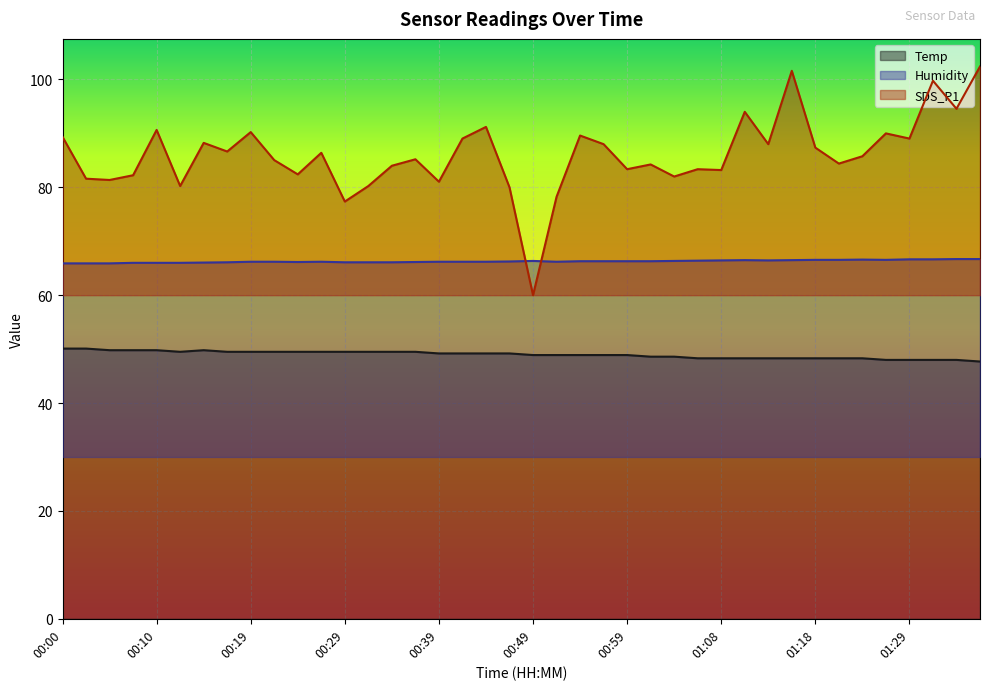

What is the maximum value for Temp?

50.1